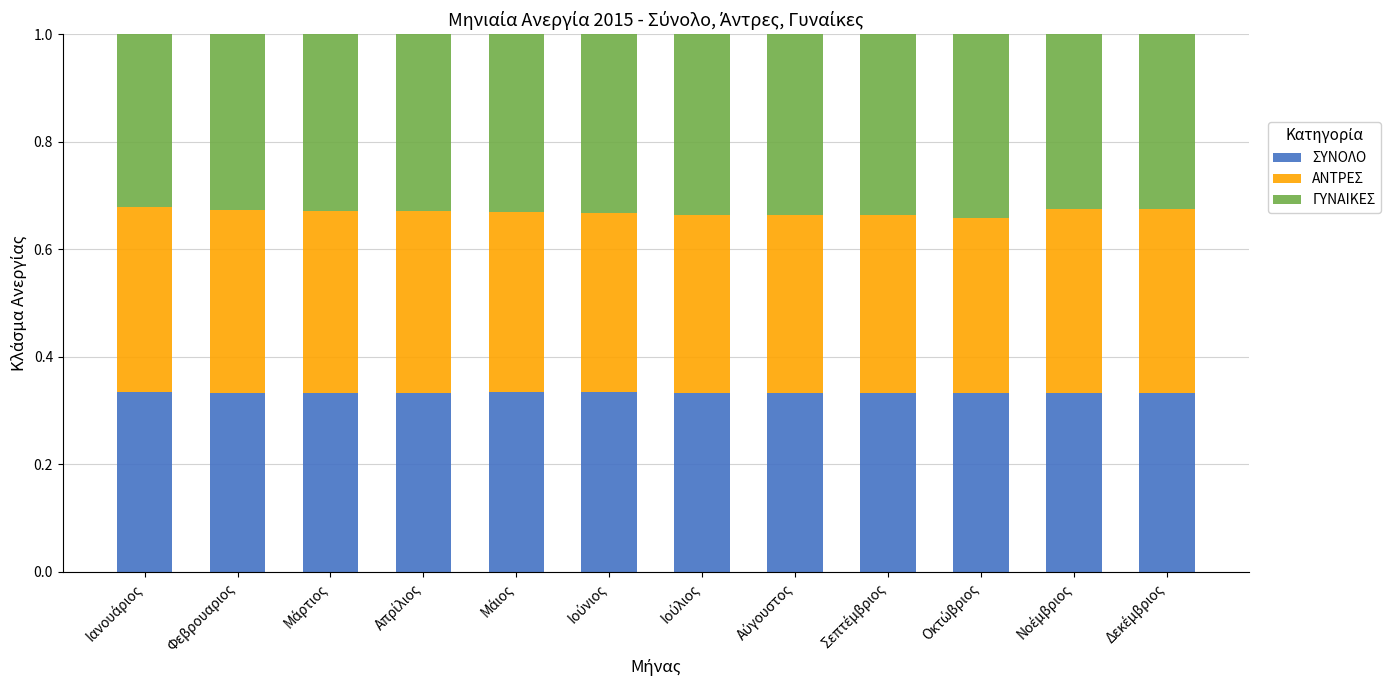

Count the ΣΥΝΟΛΟ values in the range 0 to 1.

12